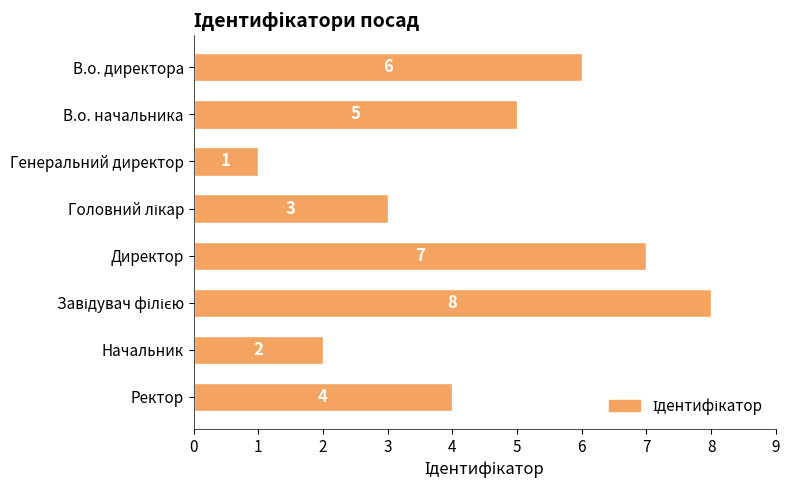

What is the sum of all values?

36